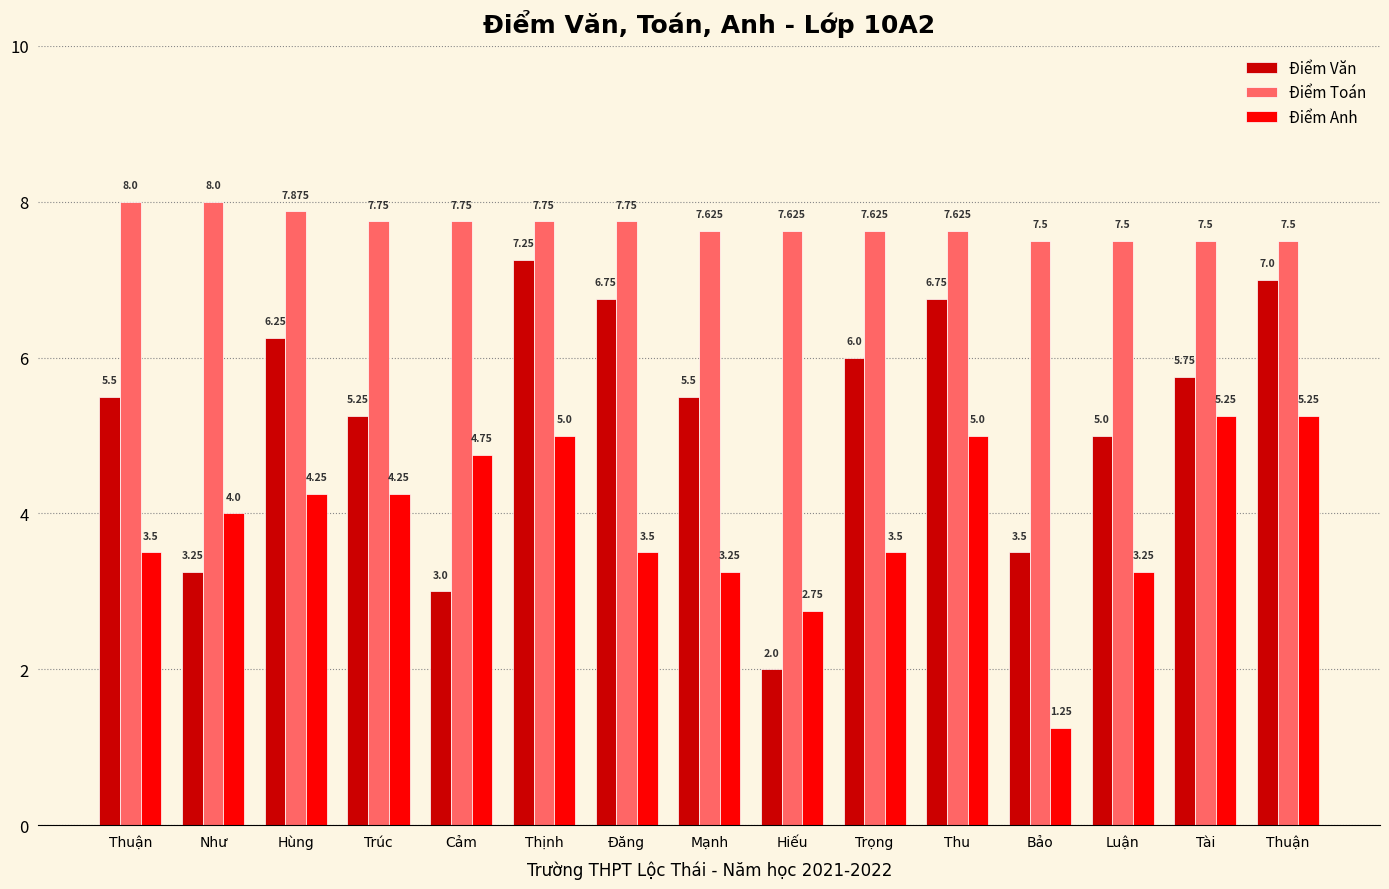

Which series has the largest range (max minus min)?

Điểm Văn